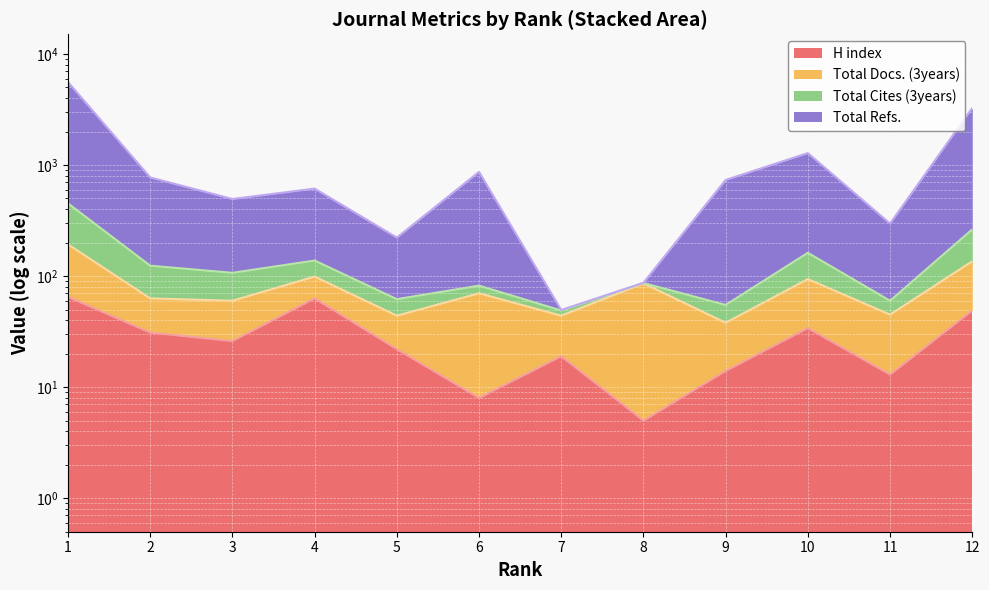

List the labels in order of H index value, smallest first.

8, 6, 11, 9, 7, 5, 3, 2, 10, 12, 4, 1